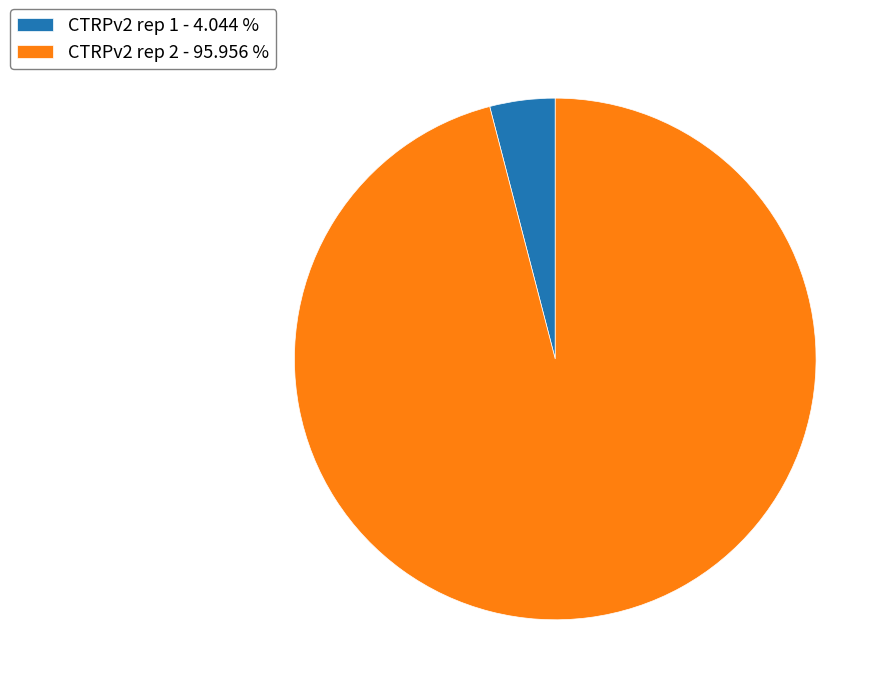

What is the smallest slice in the pie chart?

CTRPv2 rep 1